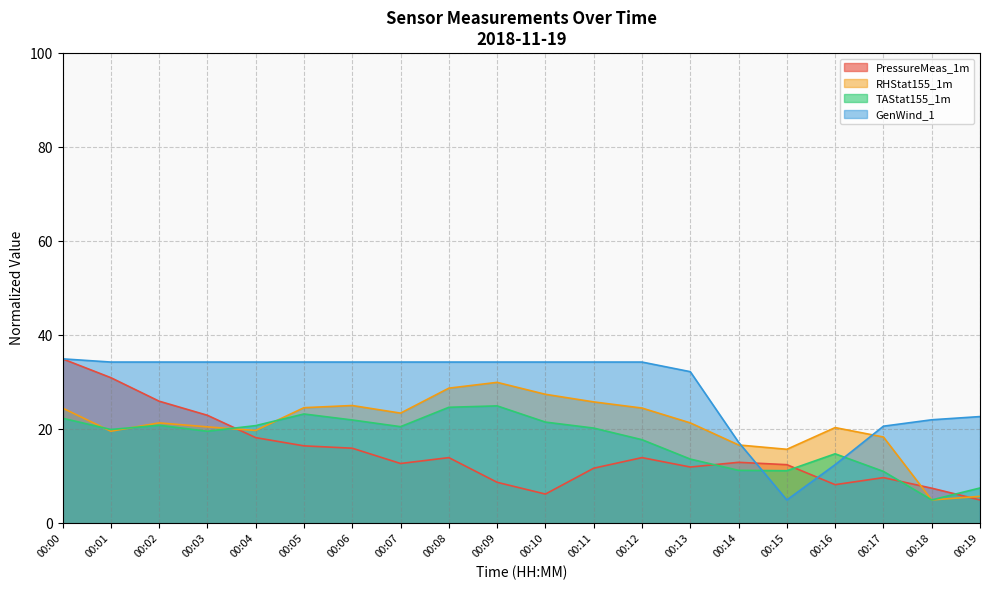

True or false: RHStat155_1m and PressureMeas_1m intersect in this chart.

True